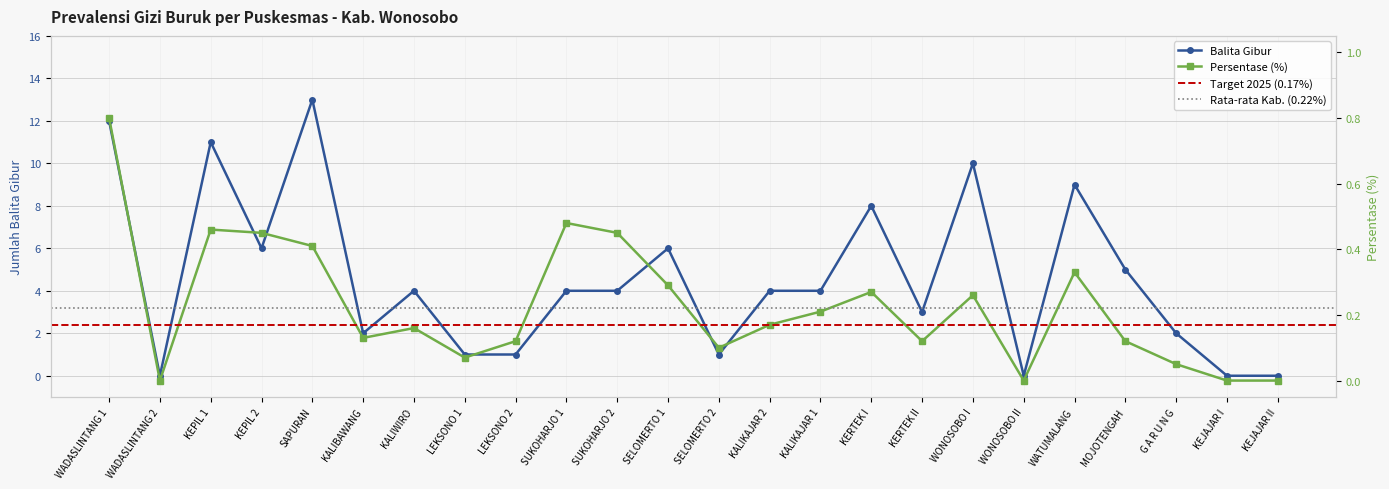

Which category has the lowest value in the Persen (%) series?

WADASLINTANG 2